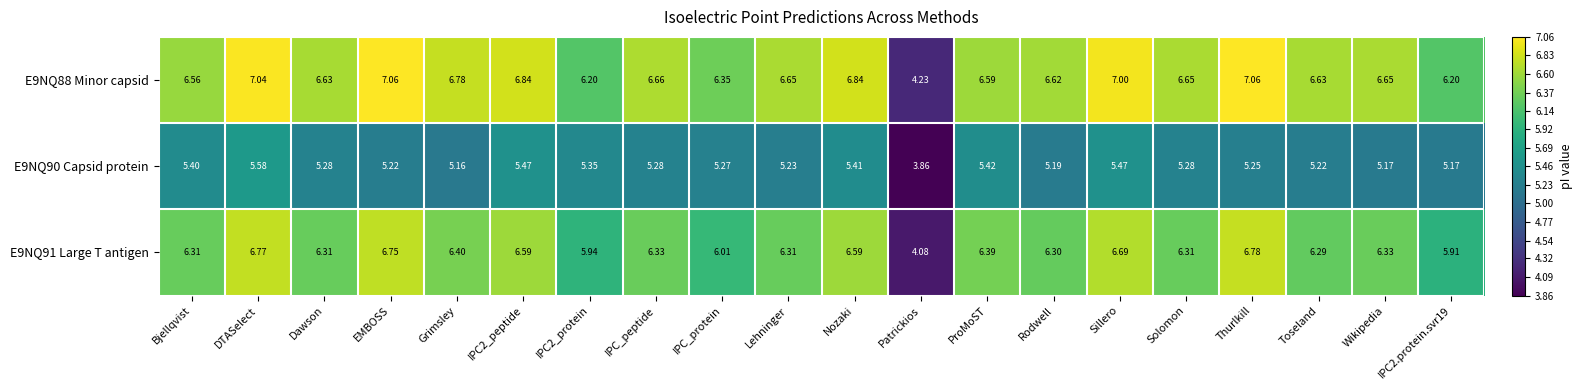

At which category is the sum across all series the highest?

DTASelect